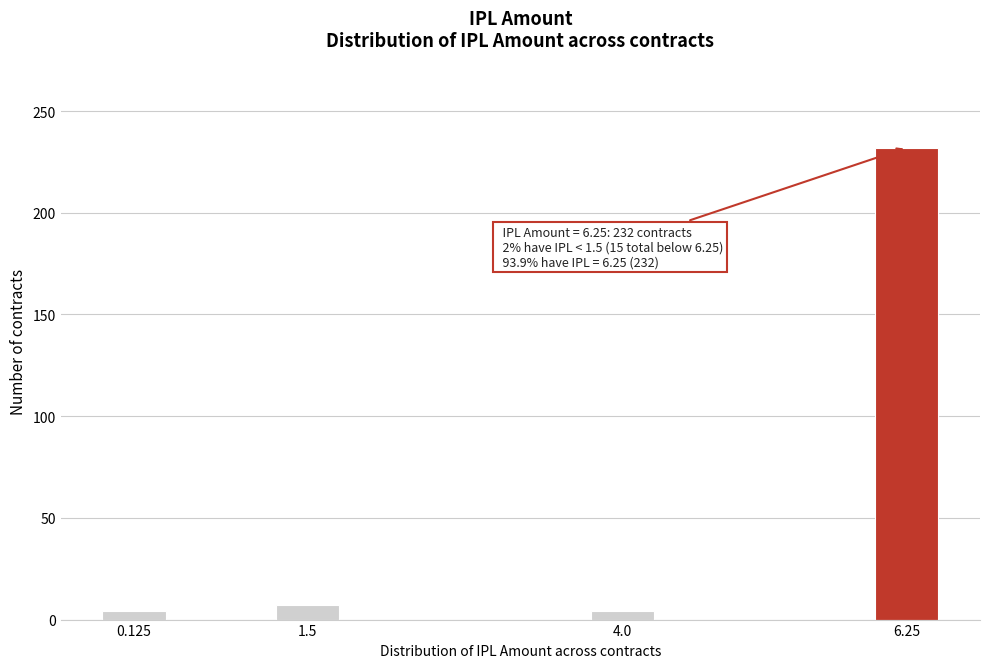

Reading left to right, extract all data points from this chart.

0.125=4	1.5=7	4.0=4	6.25=232